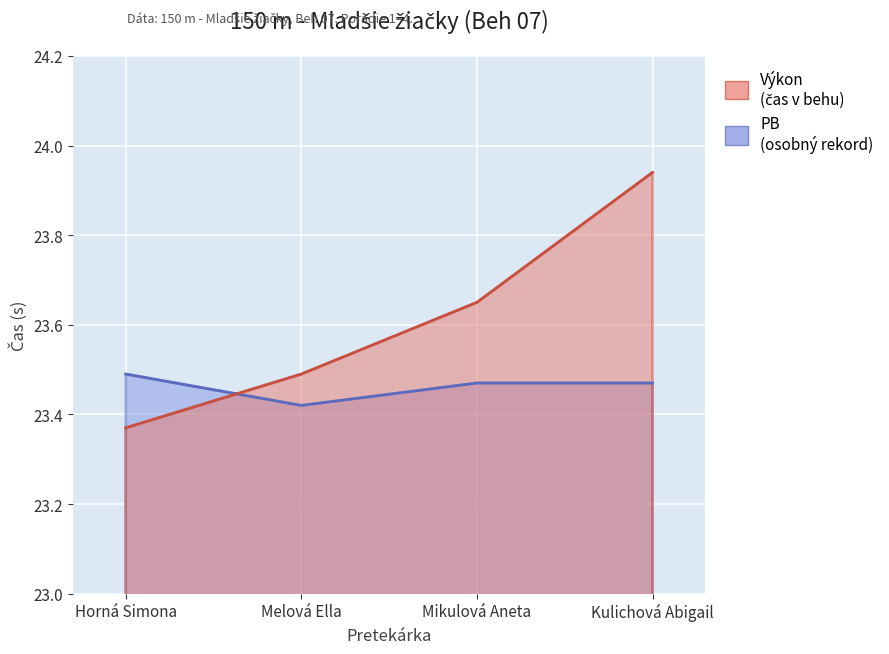

What is the approximate value of Výkon at Melová Ella?

23.5